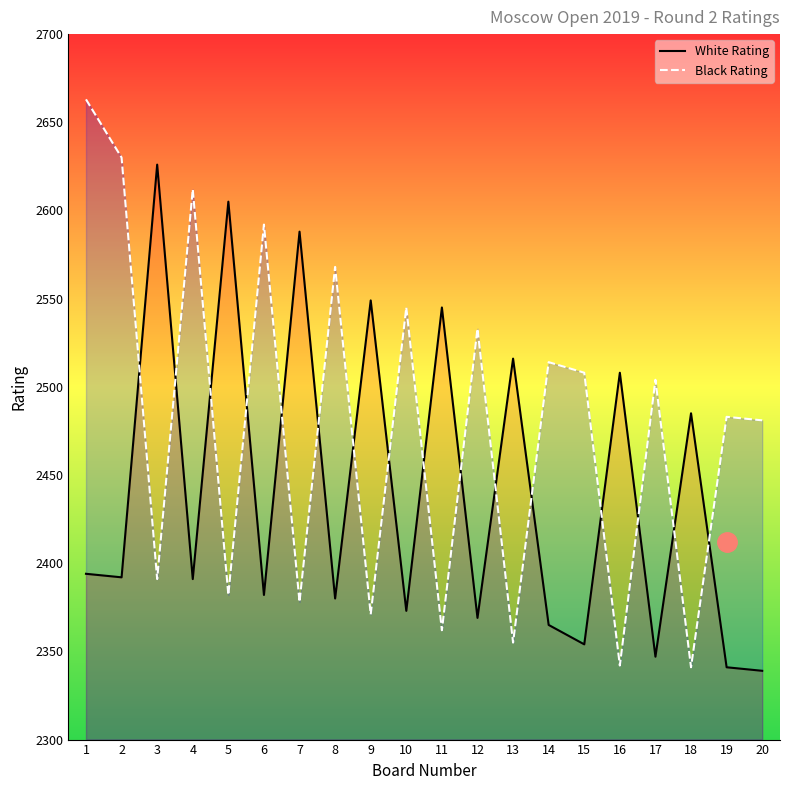

In Black Rating, how many points are higher than both neighbors (excluding endpoints)?

8